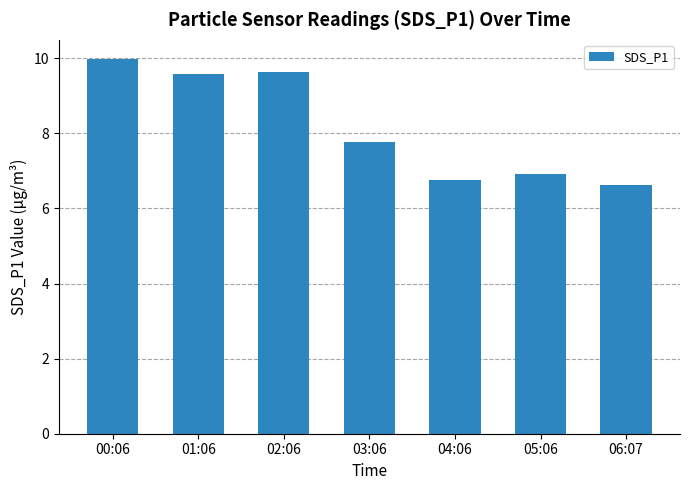

What is the sum of the values at 04:06 and 05:06?

13.7